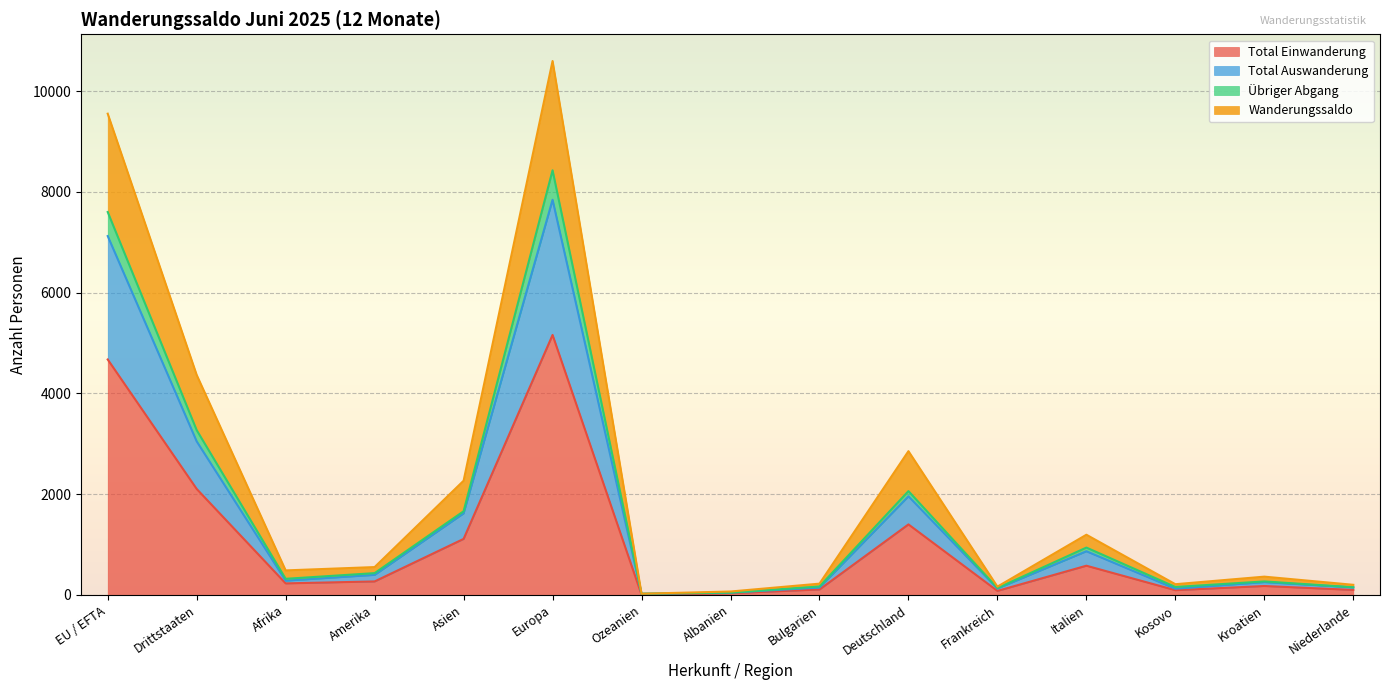

True or false: Total Einwanderung and Total Auswanderung cross at least once.

False